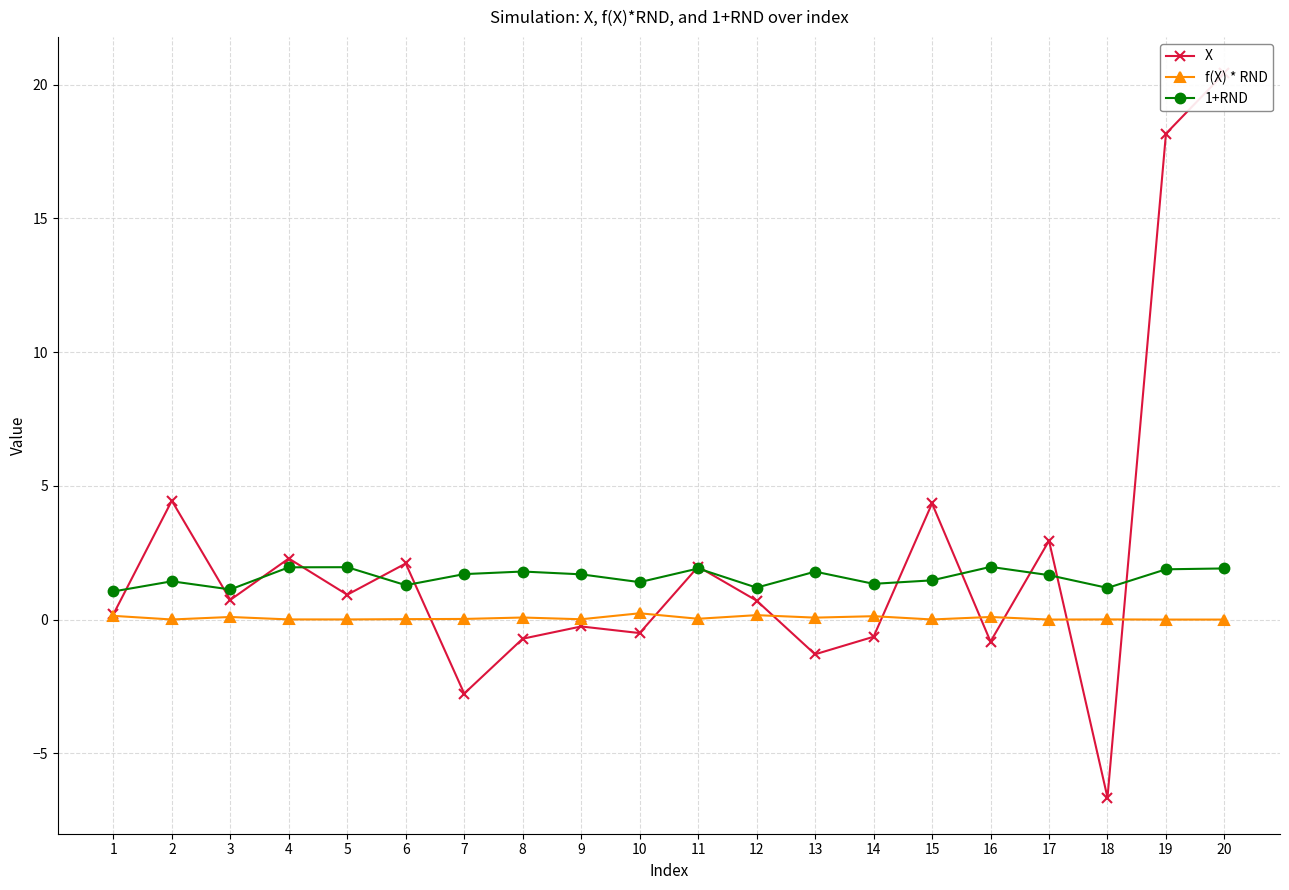

How many lines are shown in the chart?

3